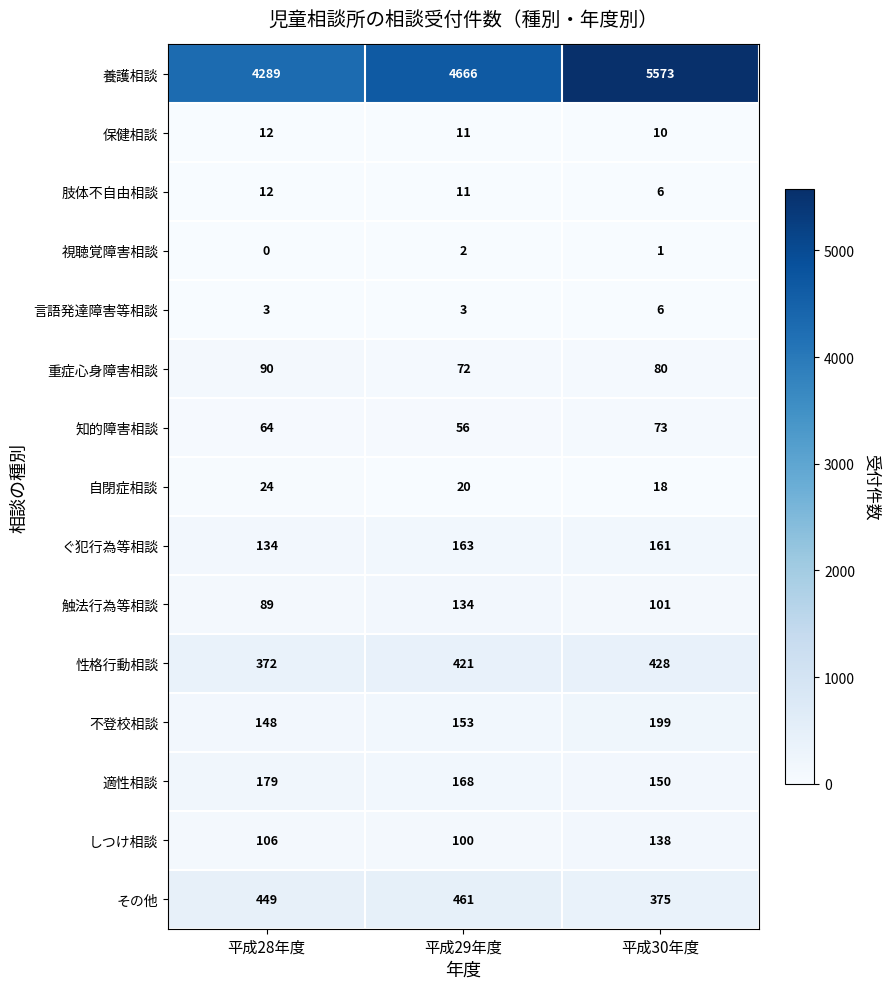

What is the difference between the highest and lowest values at 平成29年度?

4664